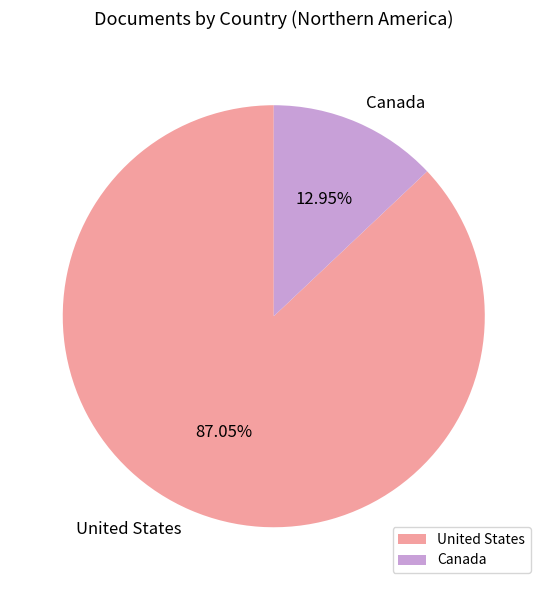

How many slices are in this pie chart?

2